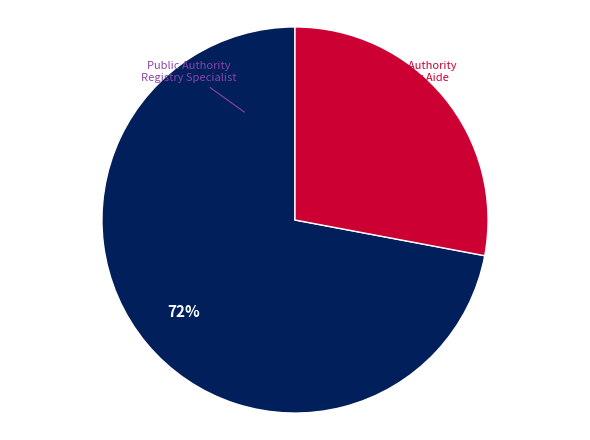

What percentage is the Public Authority Registry Specialist slice, to the nearest percent?

72%